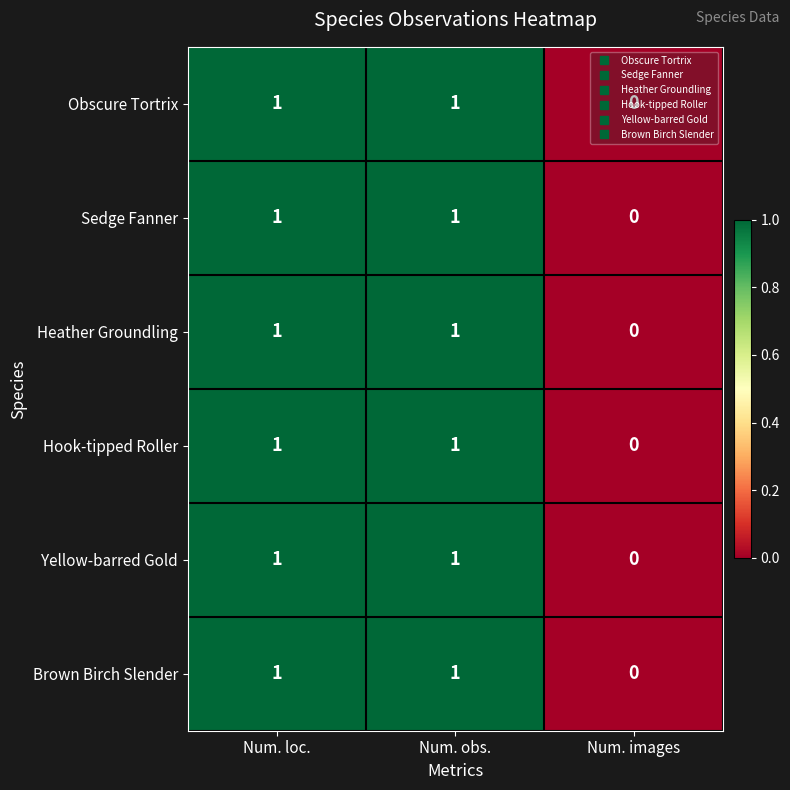

Where is Hook-tipped Roller nearest to the value 0?

Num. images